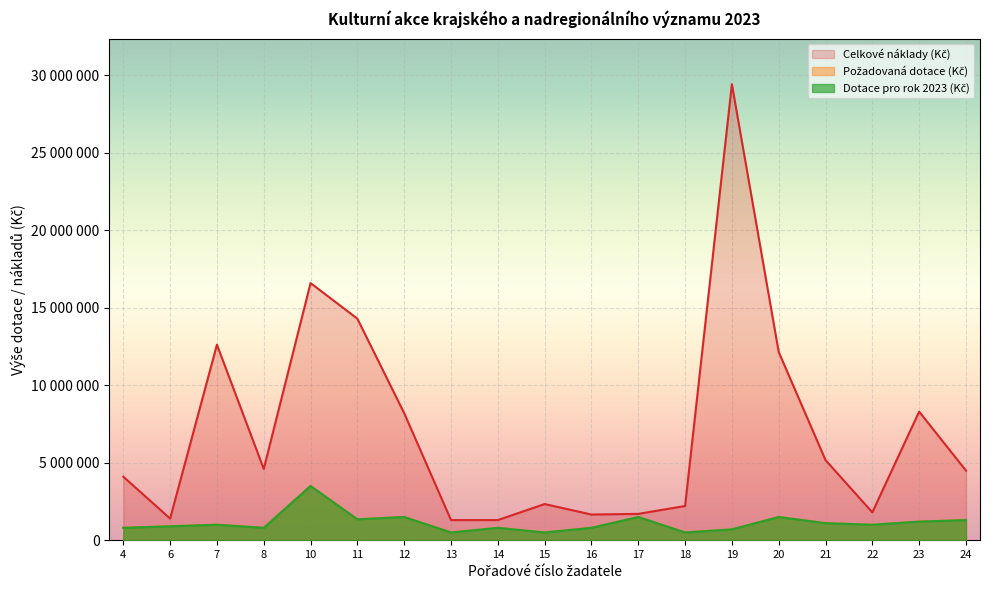

Does the chart display data point markers on the line(s)?

No